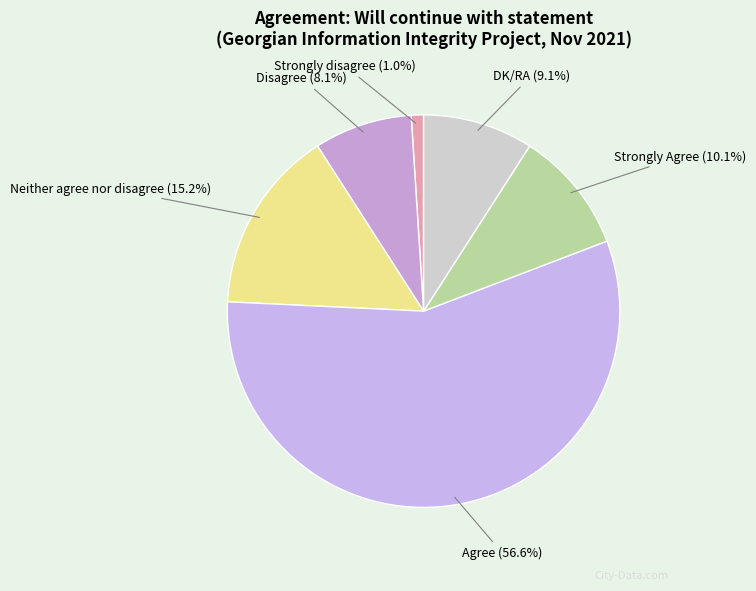

Which slice represents more than half of the pie?

Agree